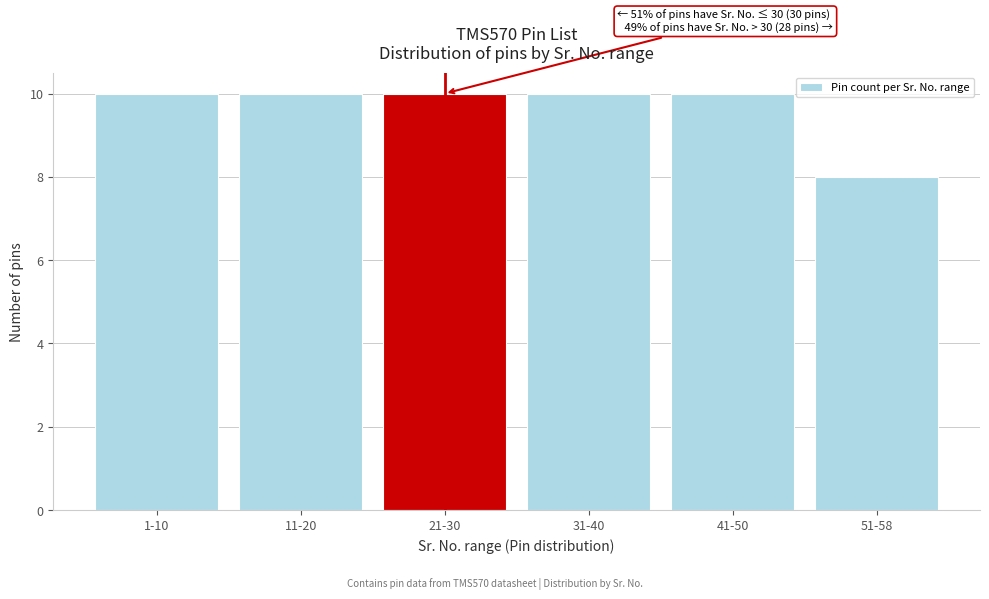

Reading left to right, transcribe all the data shown in this chart.

1-10=10	11-20=10	21-30=10	31-40=10	41-50=10	51-58=8